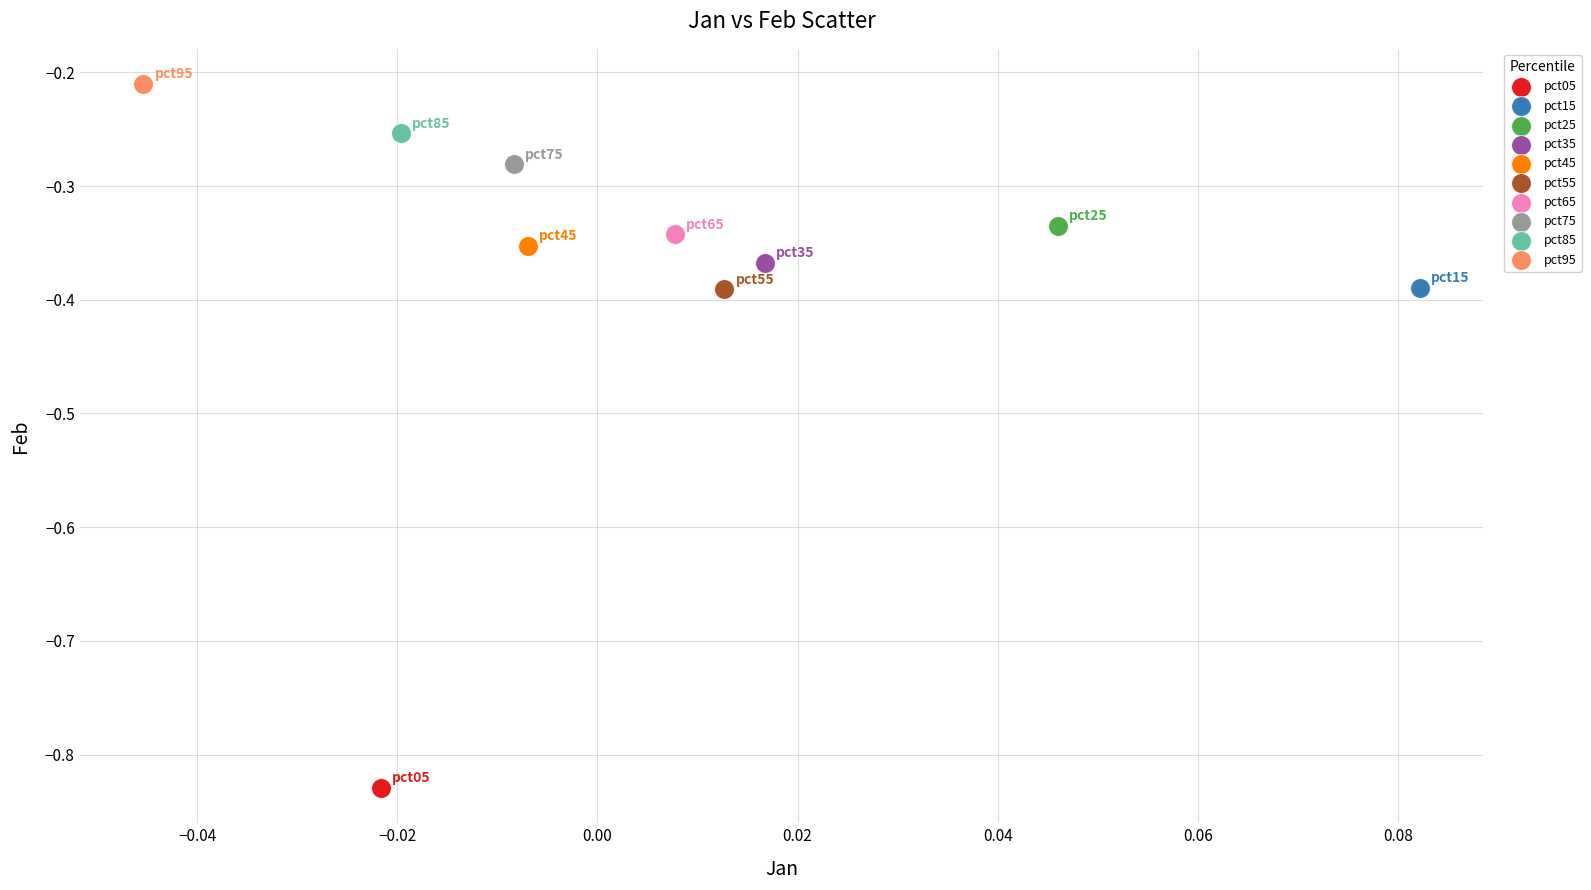

What are all the series names shown in the legend?

pct05, pct15, pct25, pct35, pct45, pct55, pct65, pct75, pct85, pct95